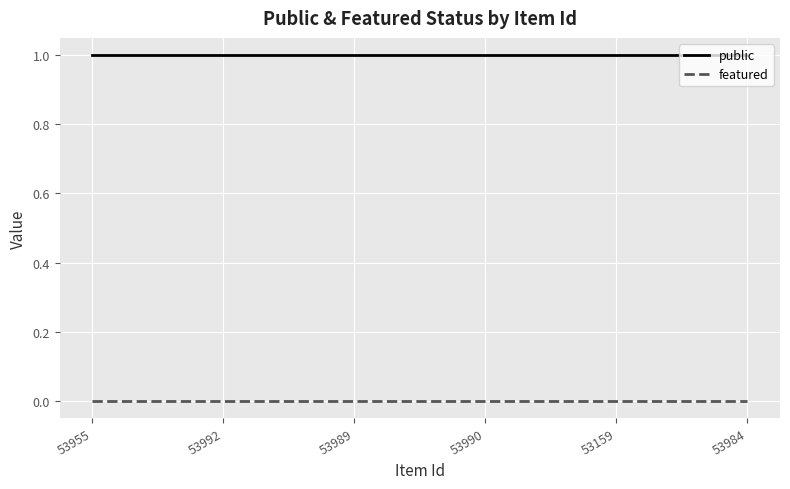

Is this an area chart (filled region under the line)?

No